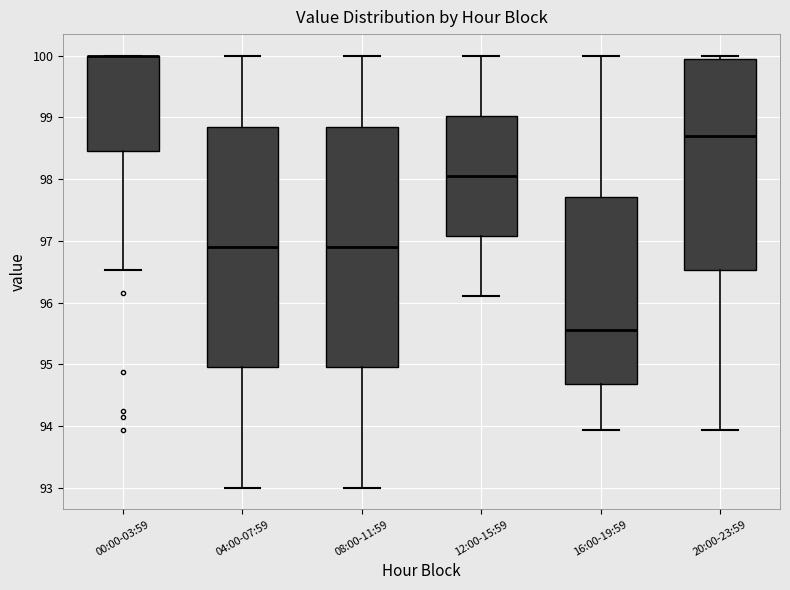

Where does the upper whisker of the box for 16:00-19:59 end on the y-axis? The values are not printed on the chart, so give them approximately, as read against the axis.

100.0